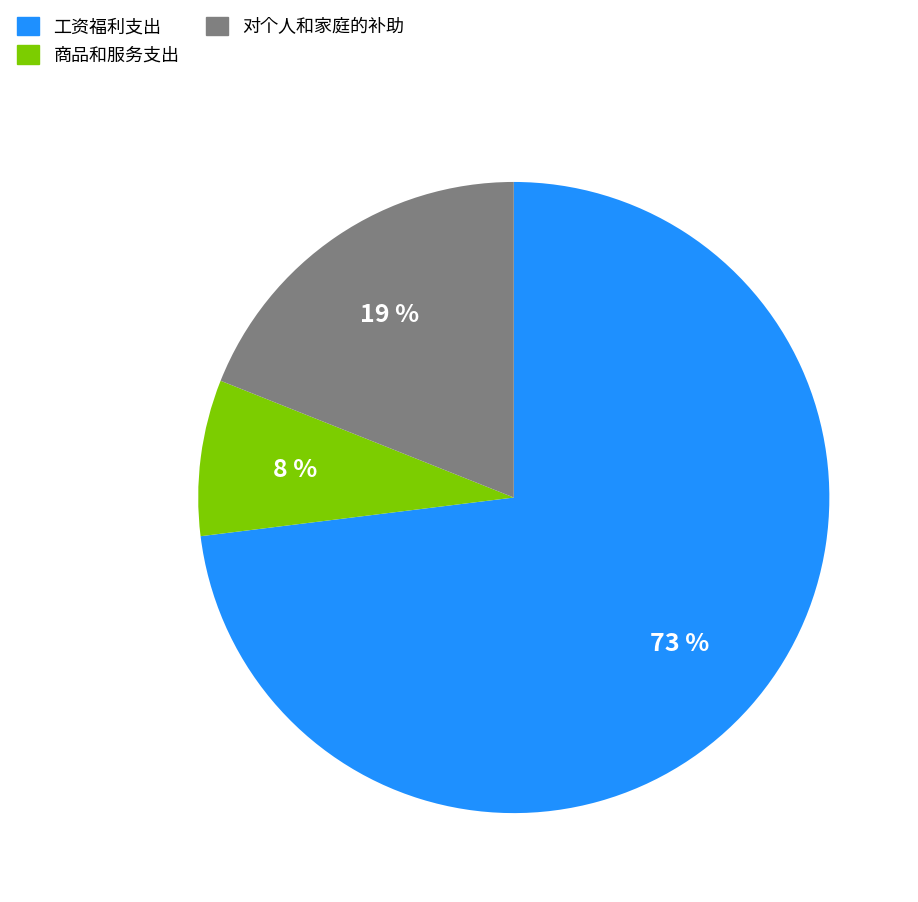

What is the ratio of the value at 对个人和家庭的补助 to the value at 商品和服务支出?

2.4